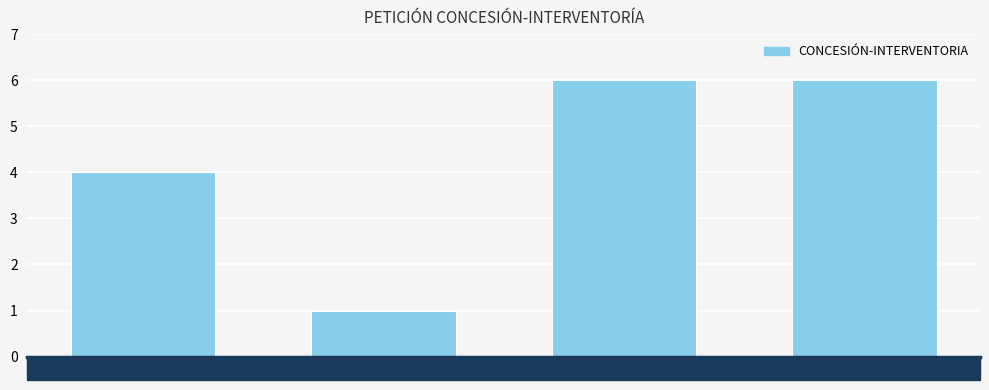

What is the difference between the maximum and second lowest values?

2